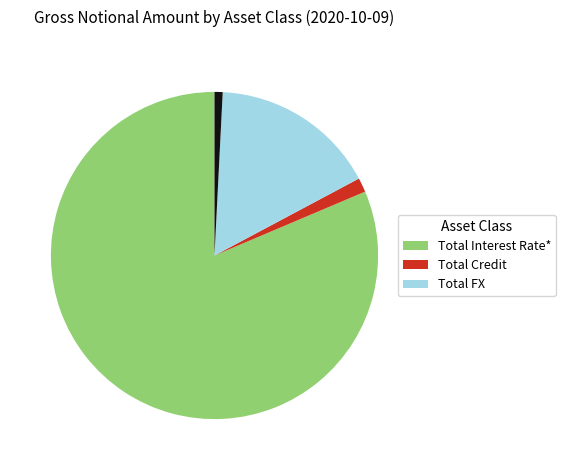

Is there any slice that represents more than half of the pie?

Yes